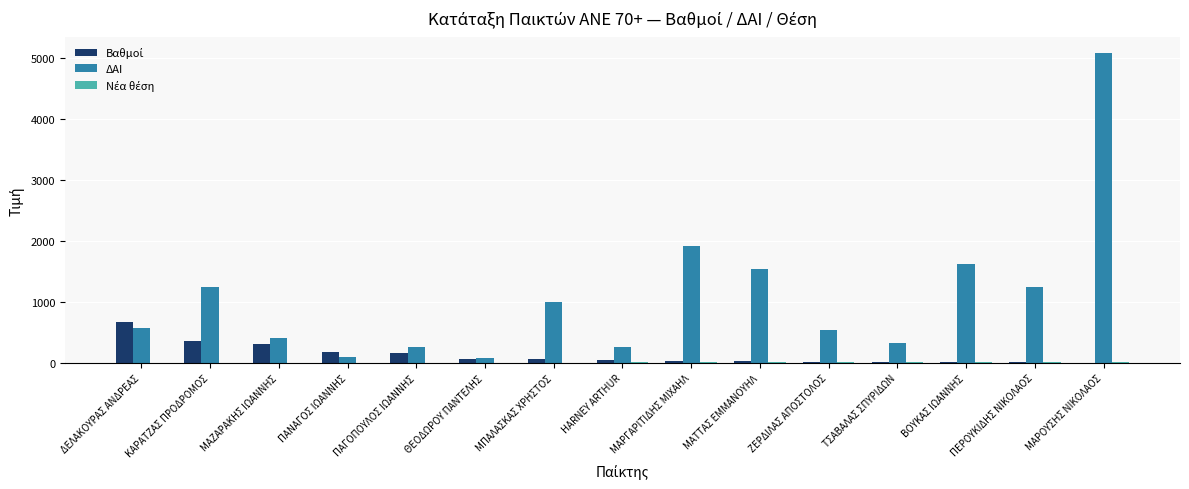

Which label corresponds to the largest value in the chart?

ΜΑΡΟΥΣΗΣ ΝΙΚΟΛΑΟΣ